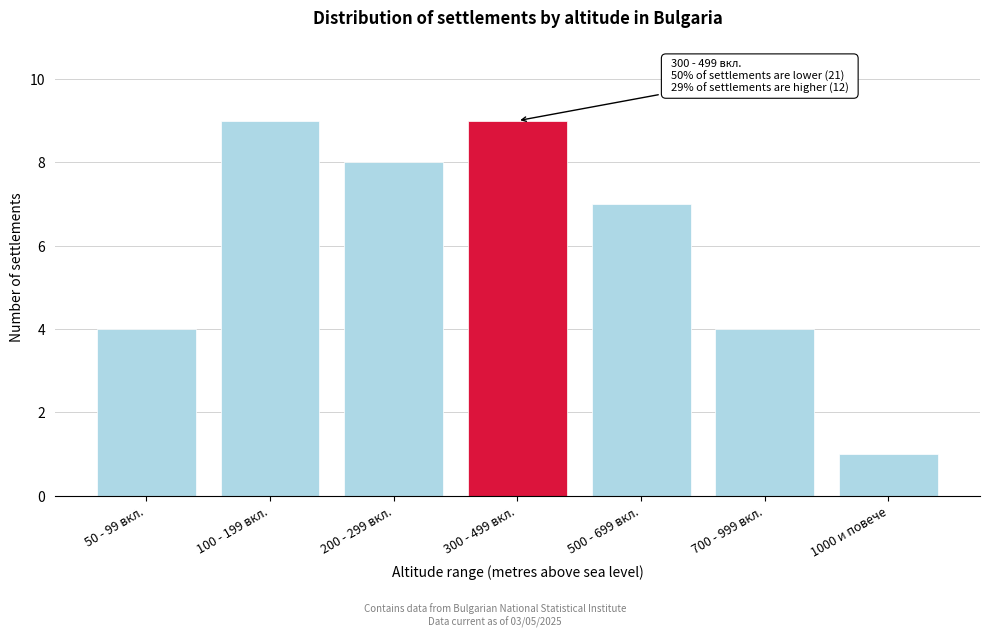

Reading left to right, extract all data points from this chart.

4	9	8	9	7	4	1